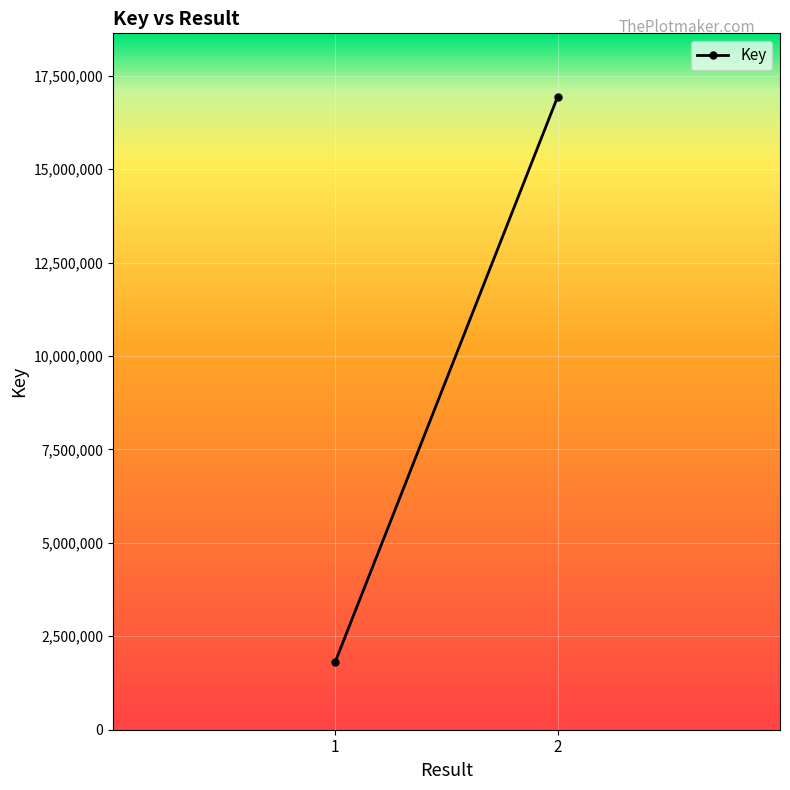

What is the value of the 2nd point from the left?

16939488